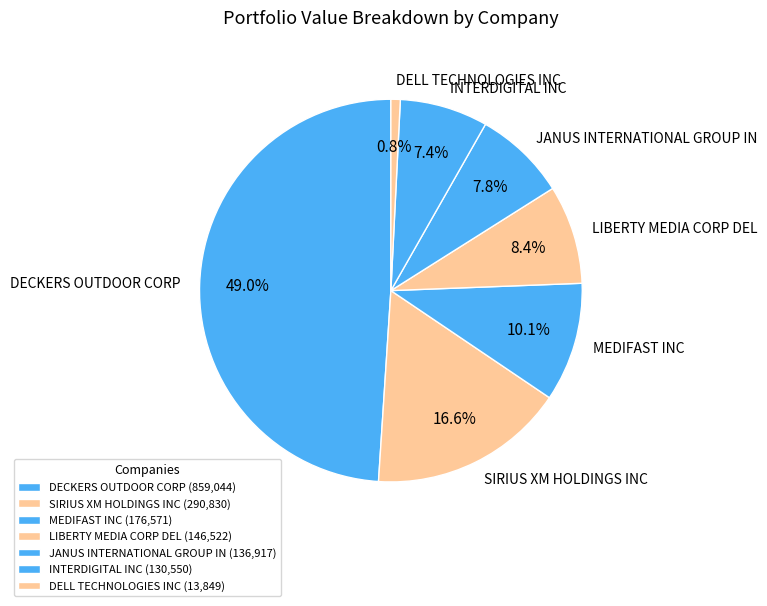

Between JANUS INTERNATIONAL GROUP IN and LIBERTY MEDIA CORP DEL, which is larger?

LIBERTY MEDIA CORP DEL